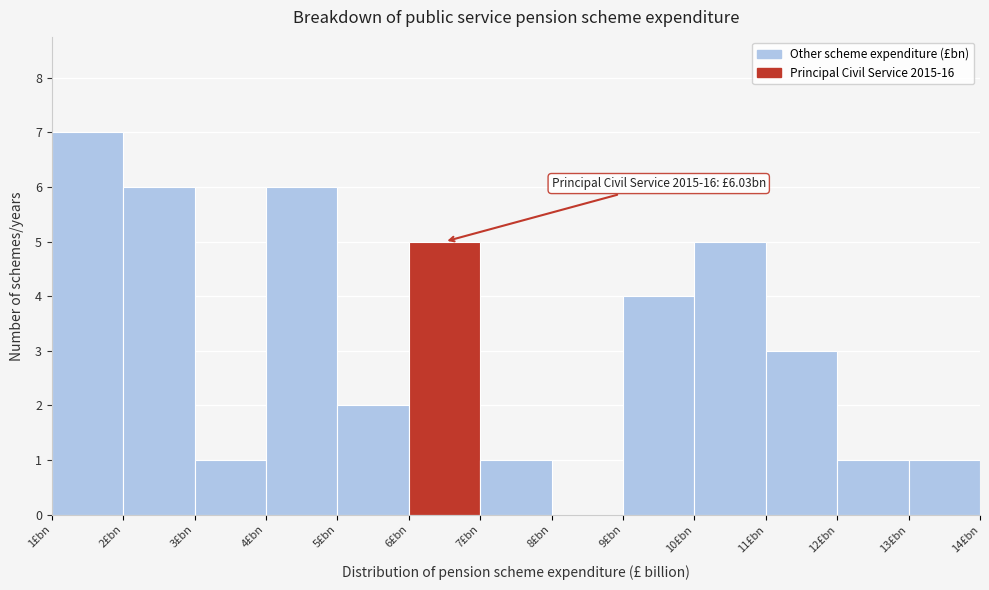

Over which range of the x-axis is the bar tallest?

1 to 2